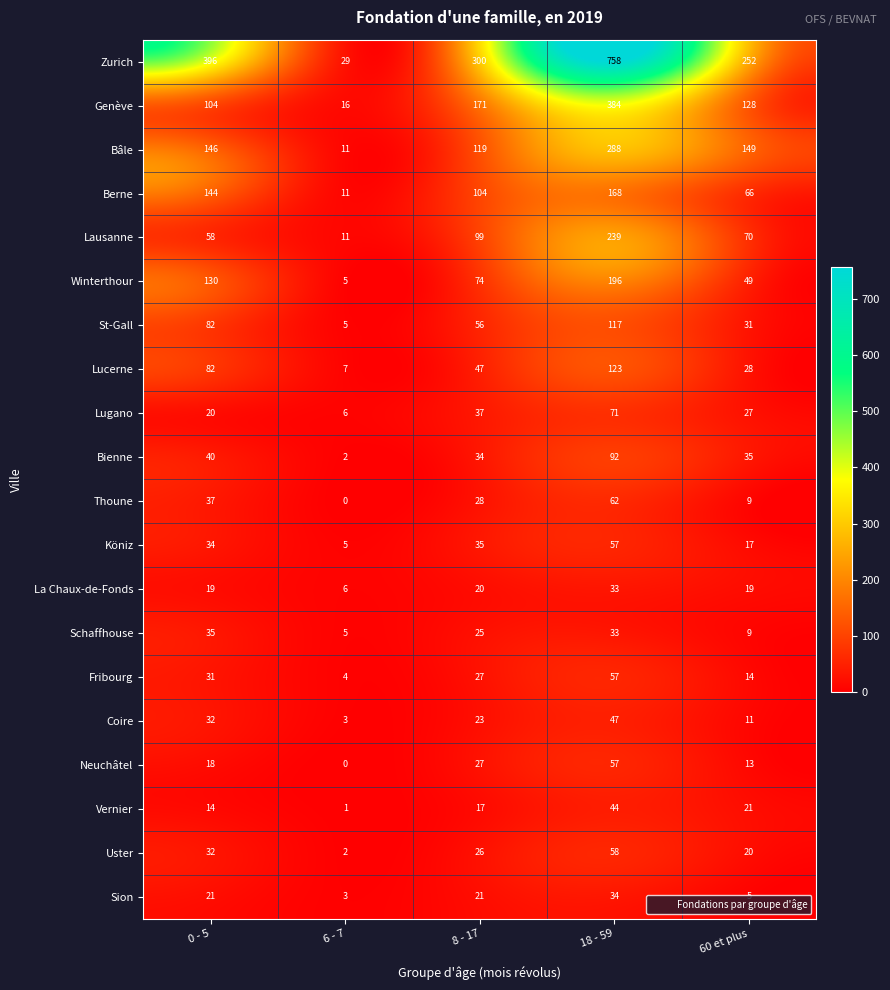

At which category is the sum across all series the highest?

18 - 59